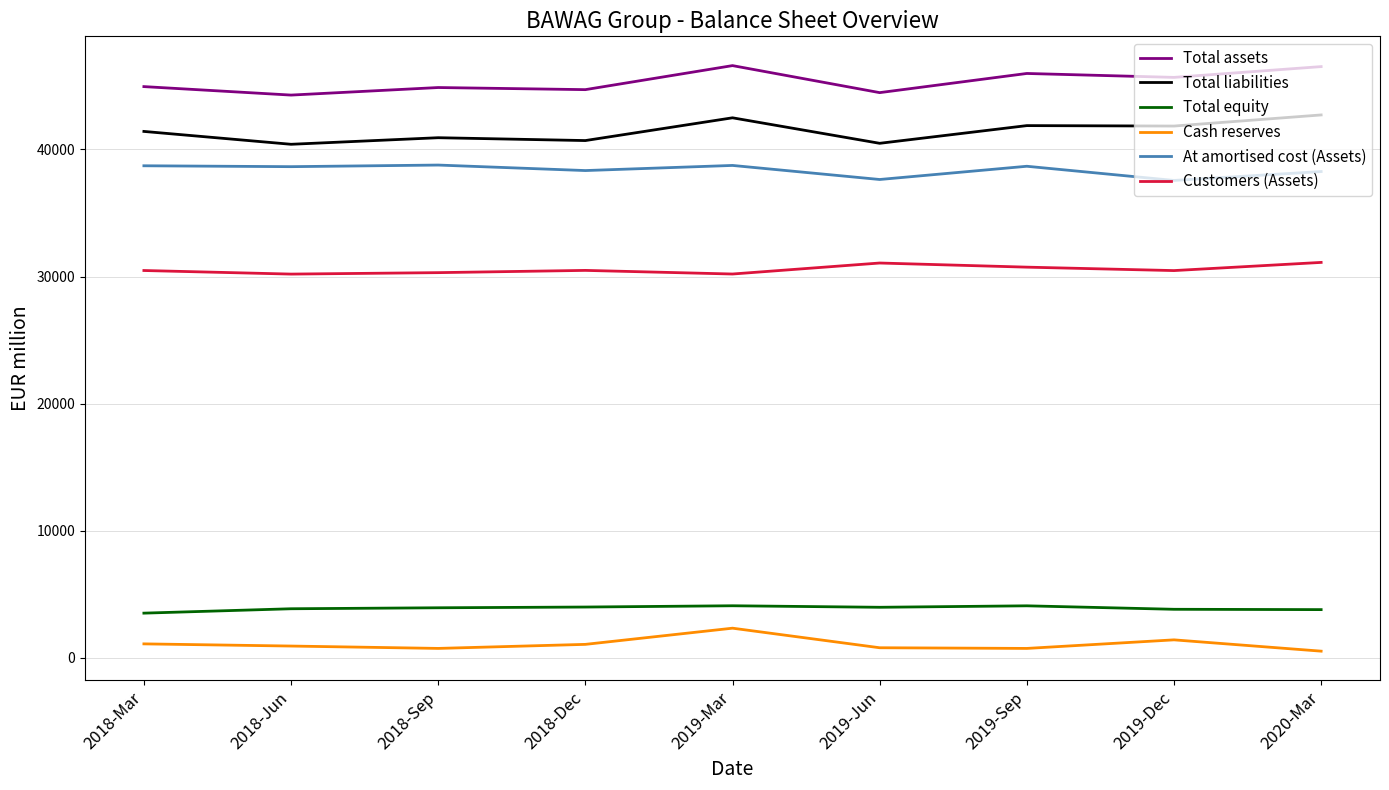

Is the value of Cash reserves at 2020-Mar greater than the value of Total liabilities at 2019-Mar?

No